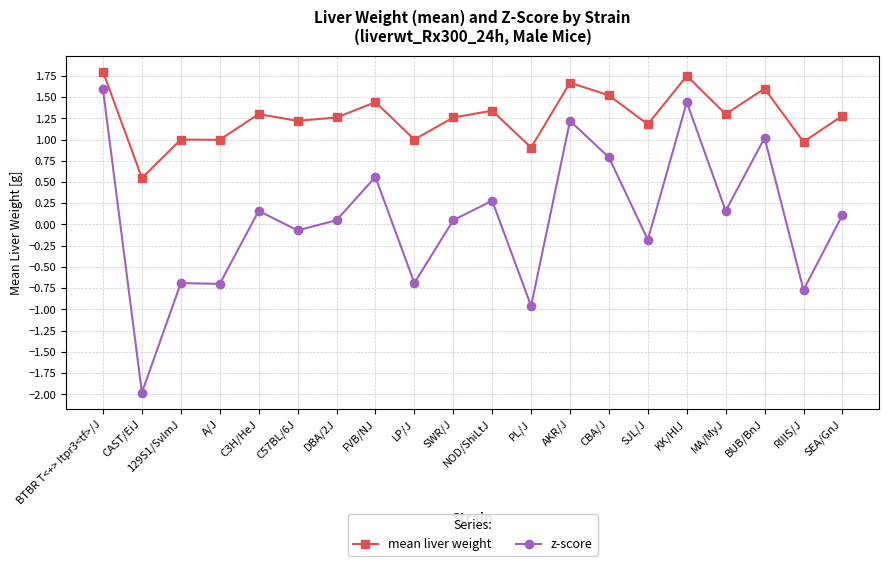

True or false: mean liver weight has more than 1 points higher than both neighbors.

True